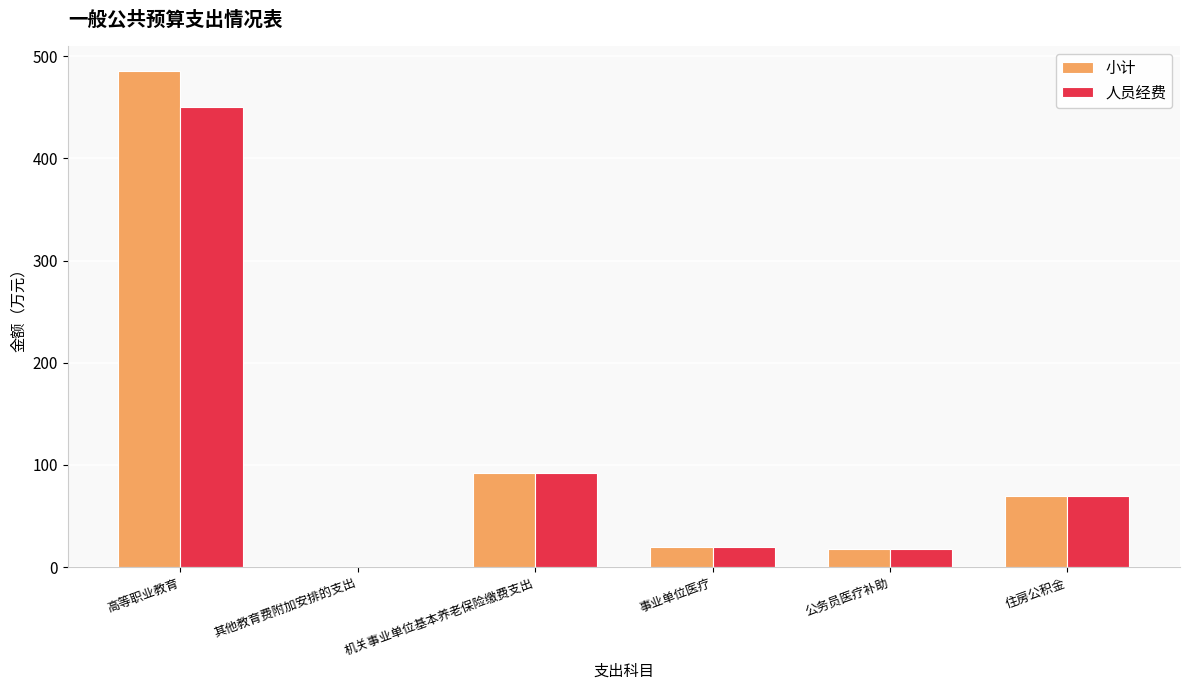

How many categories are shown in the chart?

6